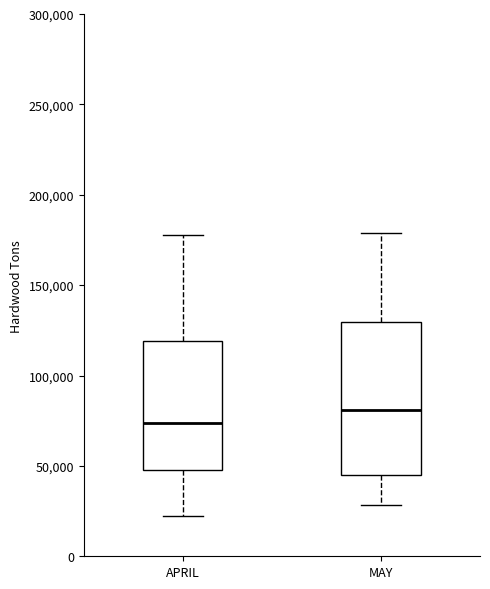

Which box's median line is the lowest?

APRIL